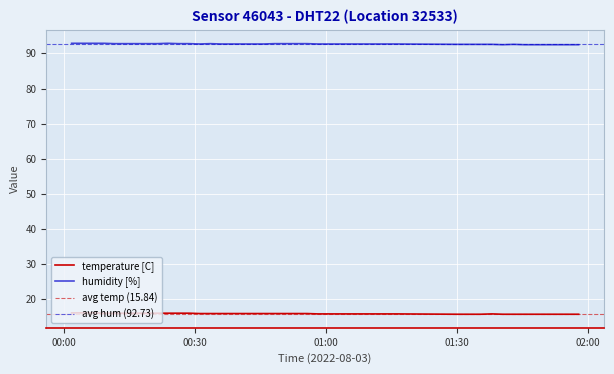

Count the temperature values in the range 15 to 16.

37